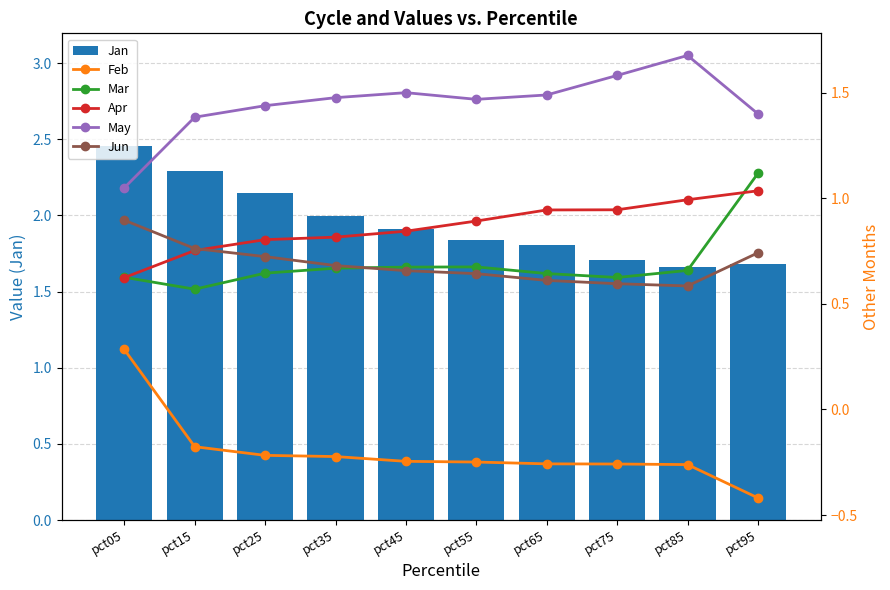

Which series changed the most between pct15 and pct65?

Jan